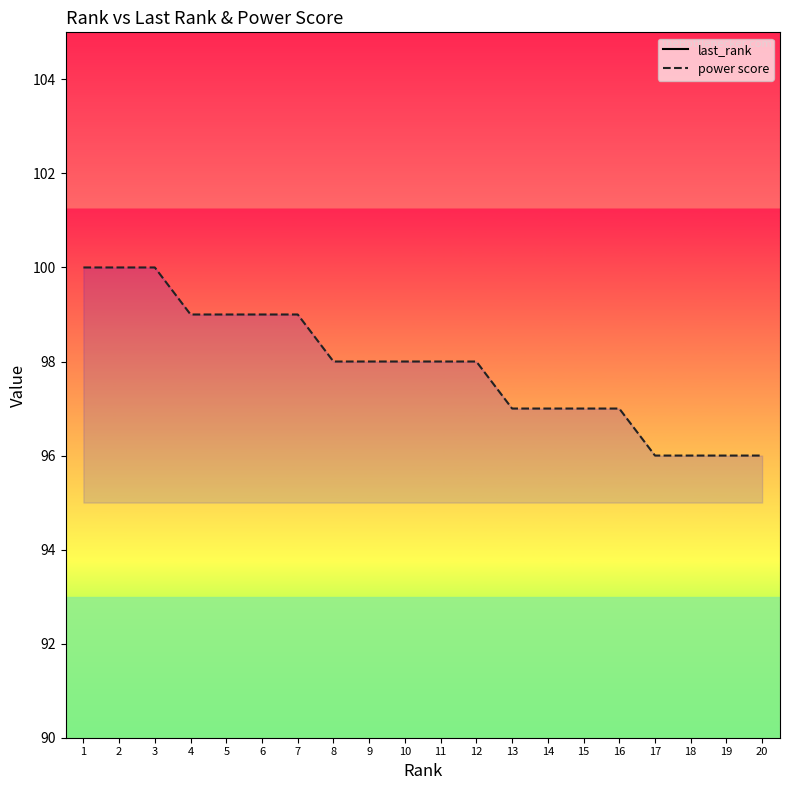

True or false: last_rank has a value of 7 at 7.

True